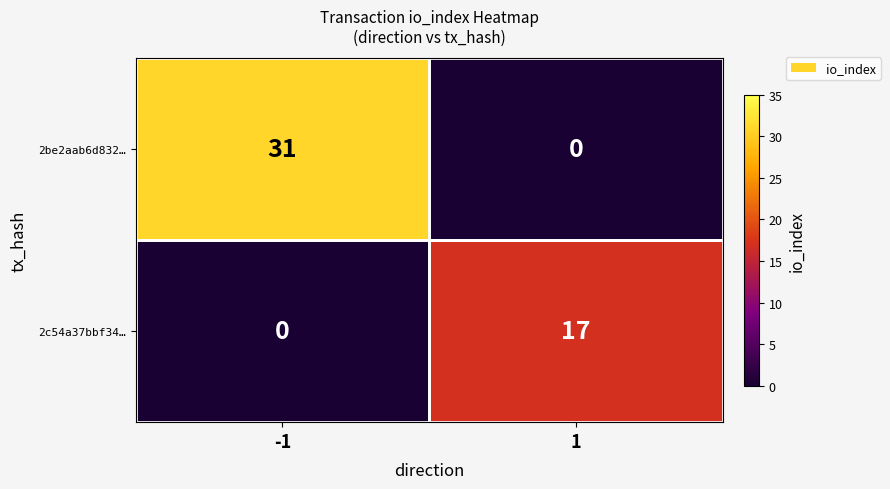

What is the difference between the highest and lowest values at -1?

31